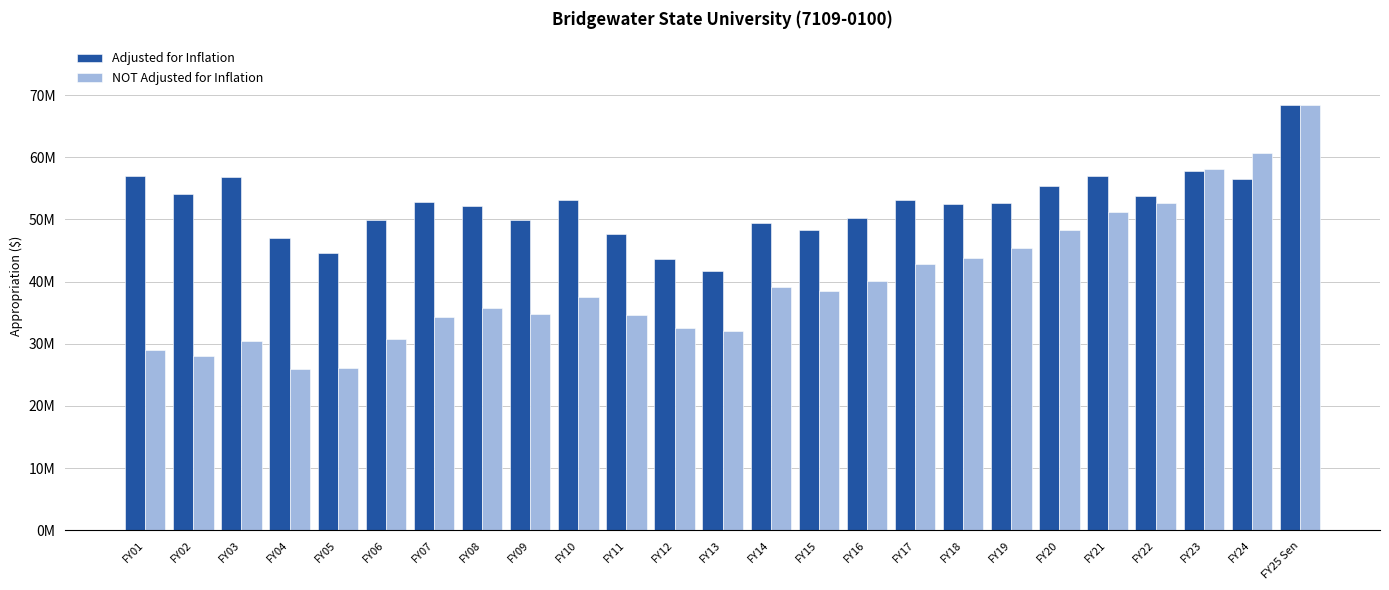

At how many categories does at least one series exceed 39255588?

25